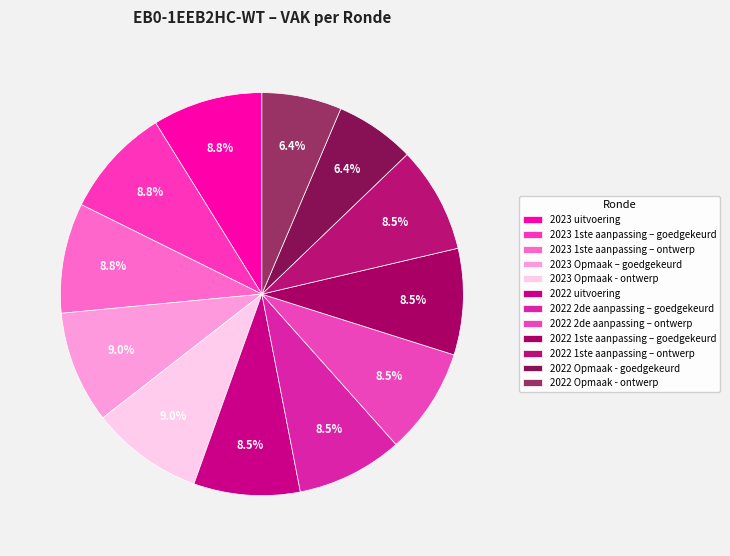

What percentage is the 2022 2de aanpassing – ontwerp slice, to the nearest percent?

9%